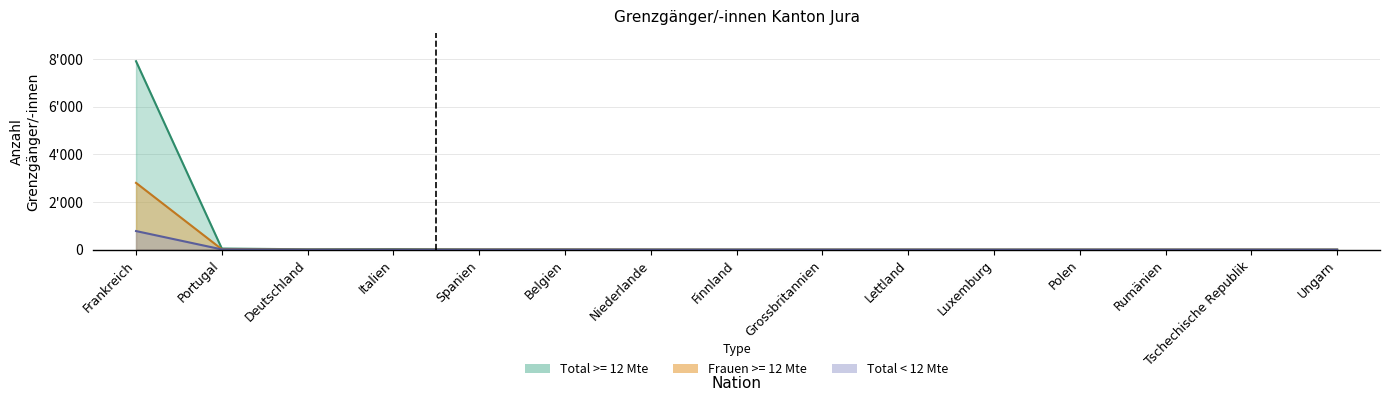

What position from the left is Frankreich?

1